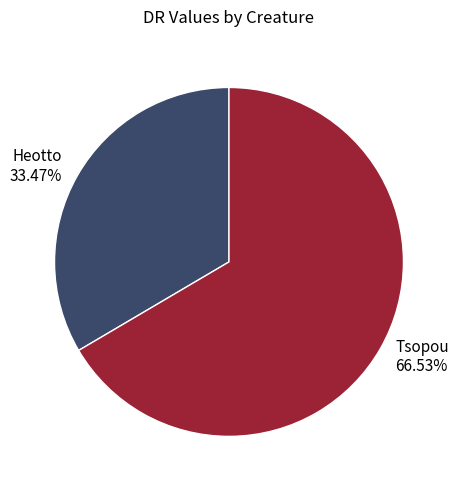

Which category has the biggest portion of the pie?

Tsopou